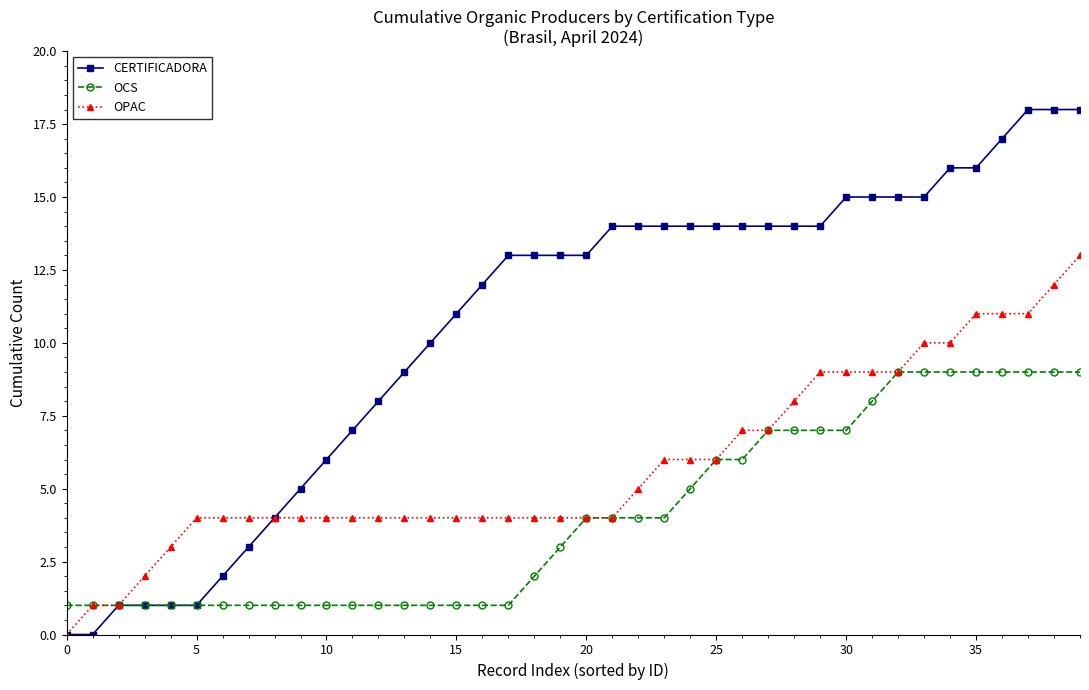

What is the value of the OCS point at the 37th from the left?

9